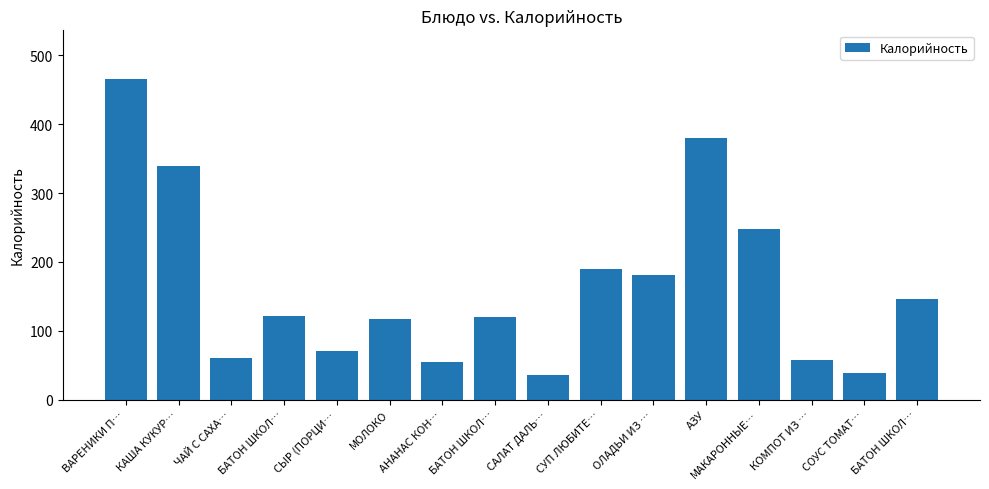

Is it true that the value at СУП ЛЮБИТЕ… is 127.8?

False